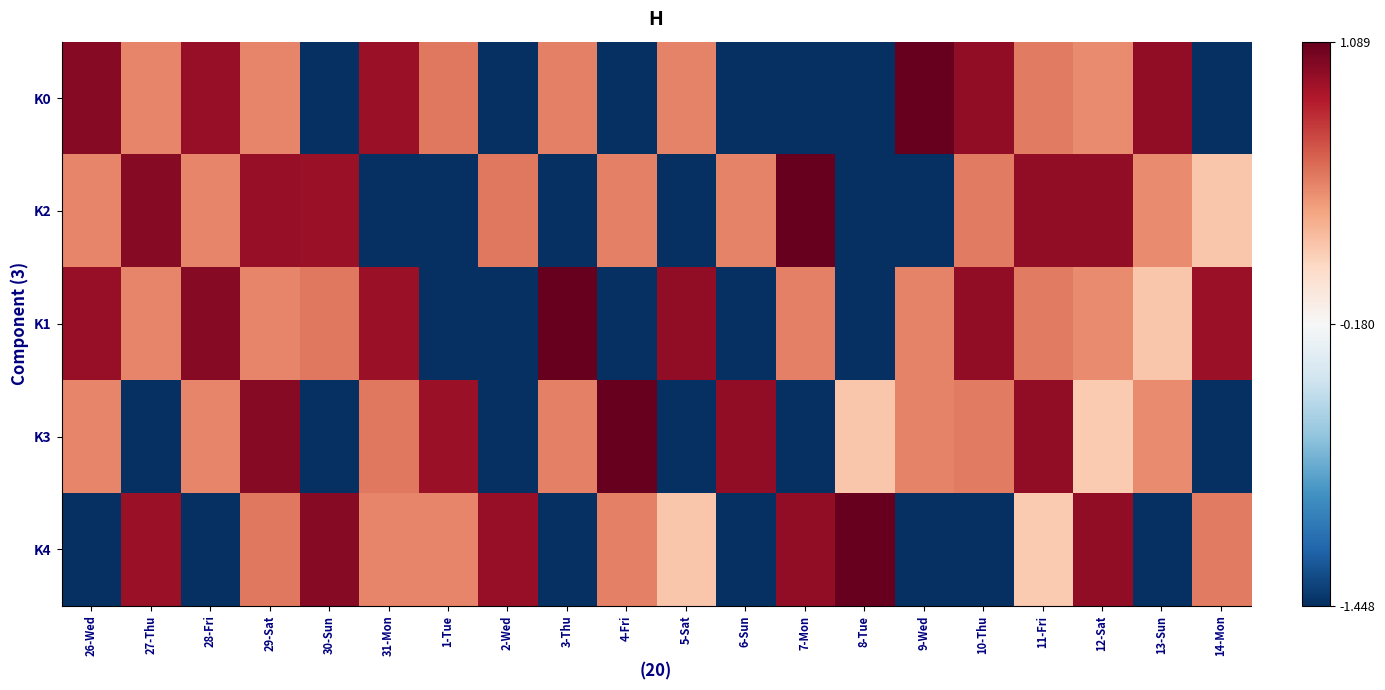

At which category is the sum across all series the highest?

29-Sat